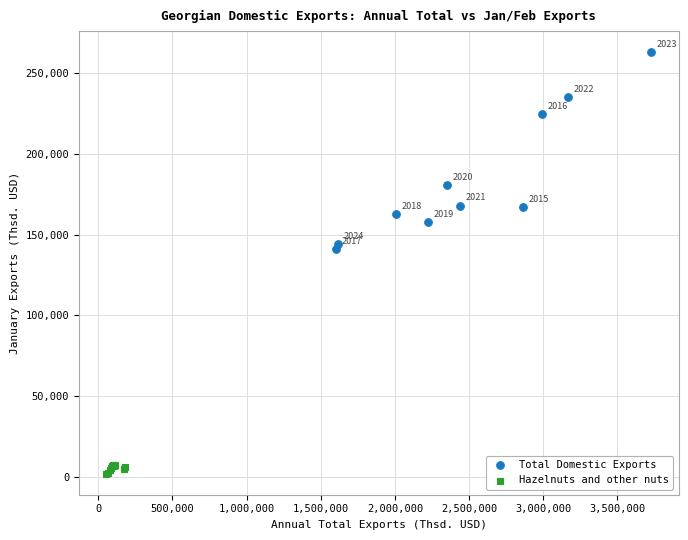

What are all the series names shown in the legend?

Total Domestic Exports, Hazelnuts and other nuts